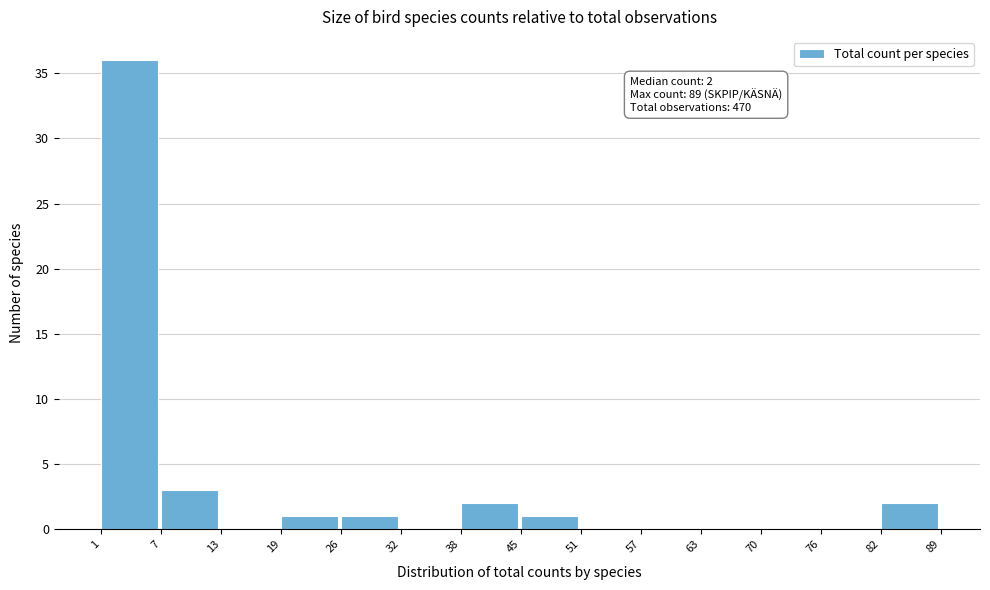

Which range on the x-axis has the tallest bar?

1 to 7